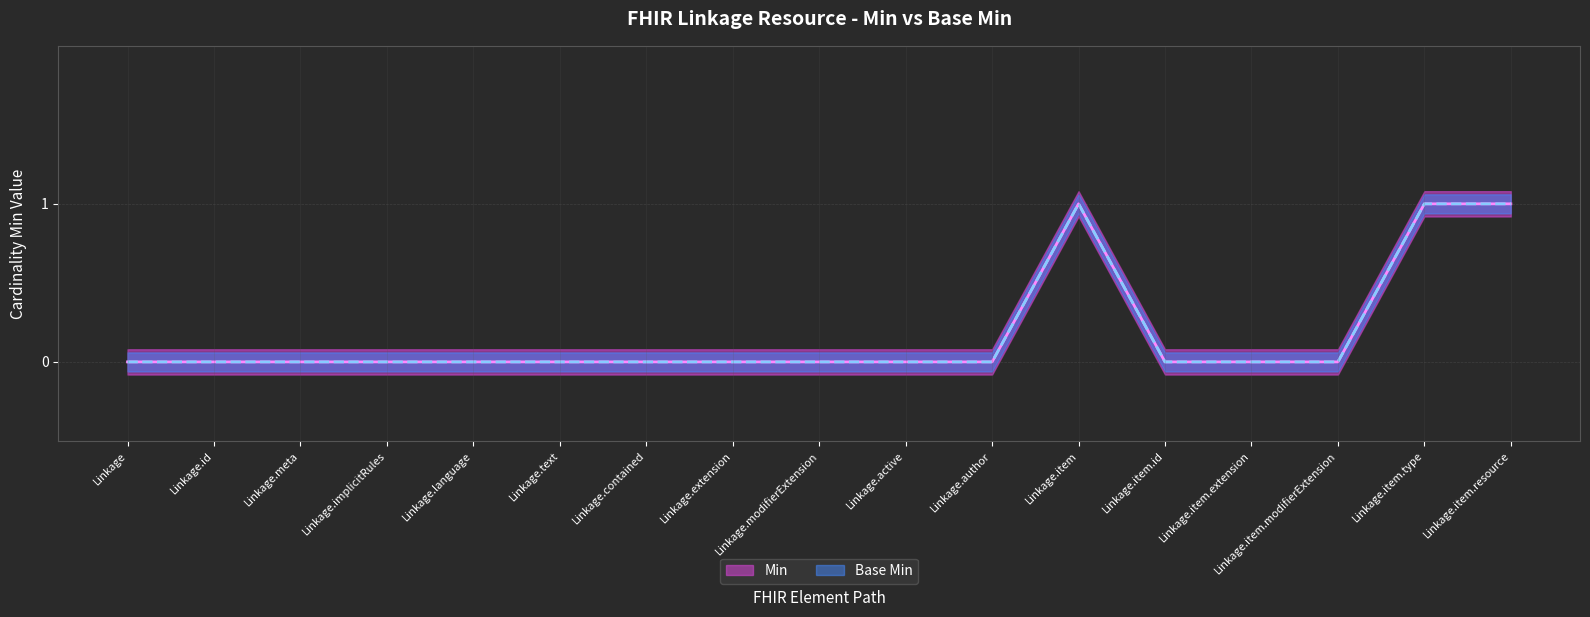

What is the label of the 4th point from the right?

Linkage.item.extension